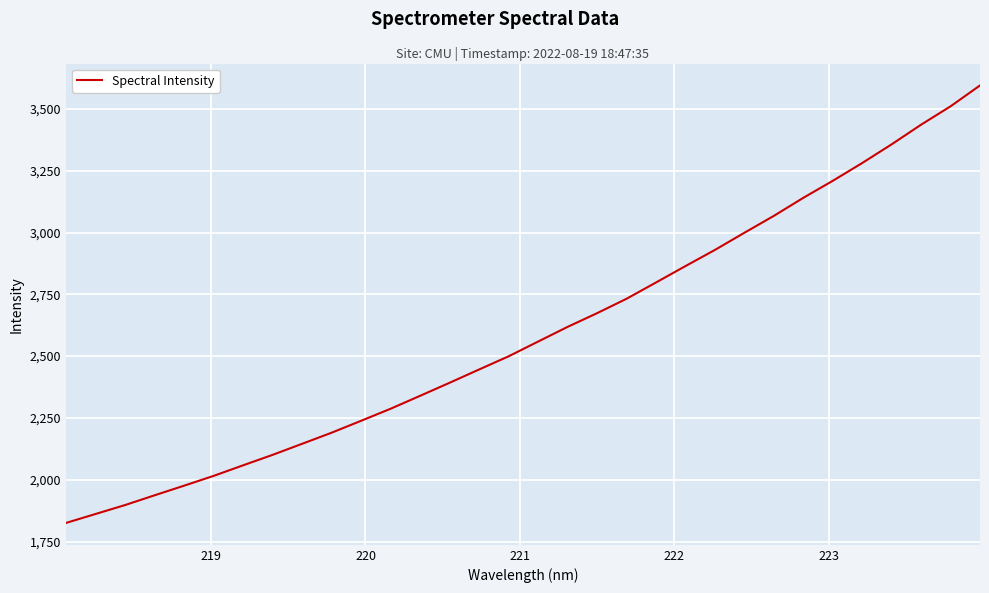

What is the smallest value displayed?

1825.2